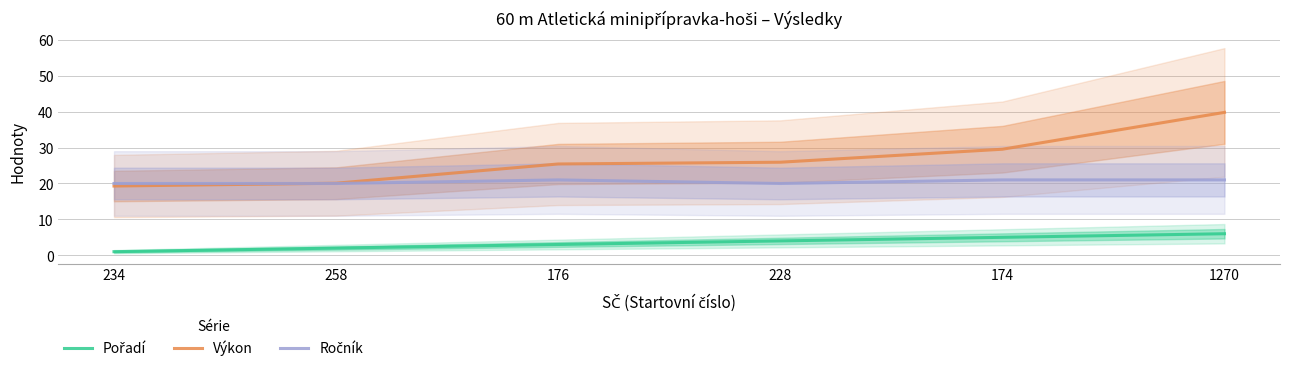

At which label does Výkon reach its peak?

1270